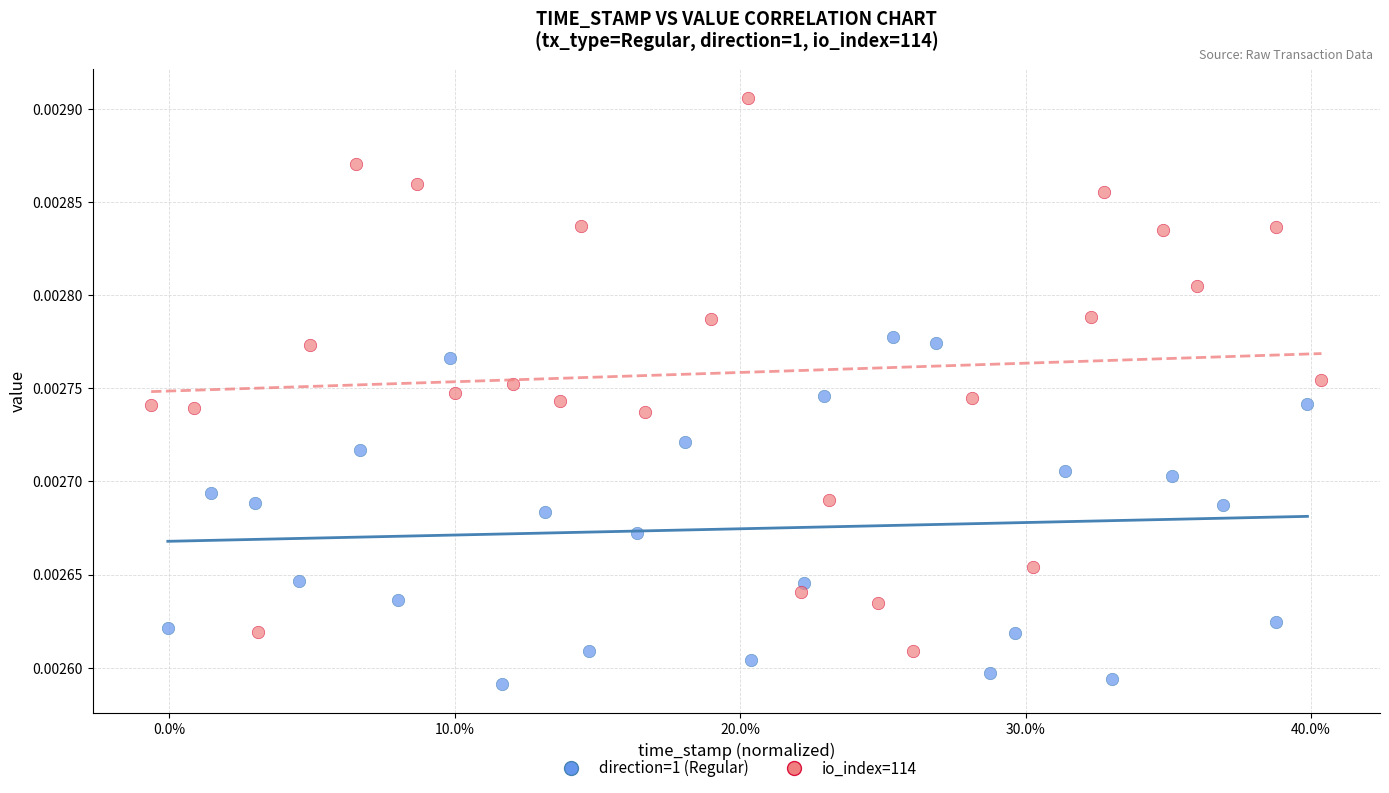

Which series contains the lowest Y value?

direction=1 (Regular)